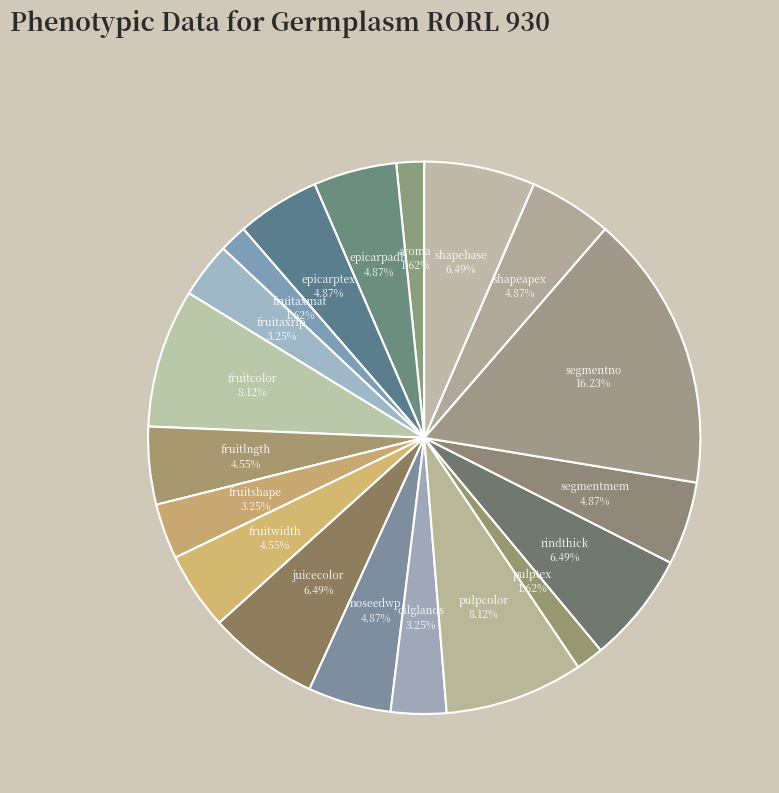

Which category has the biggest portion of the pie?

segmentno